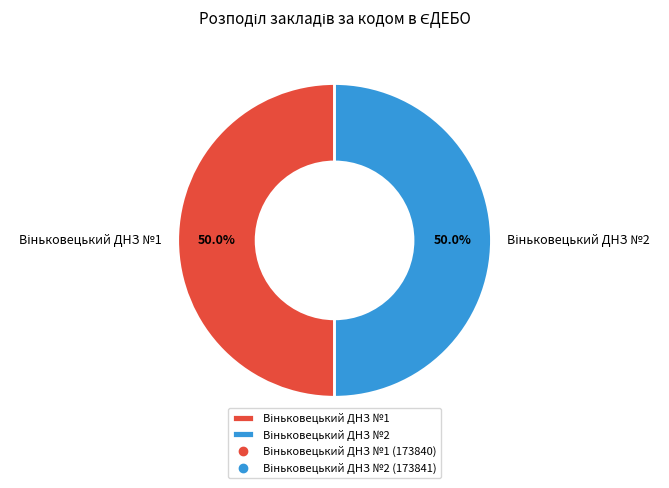

Which category has the biggest portion of the pie?

Віньковецький ДНЗ №2